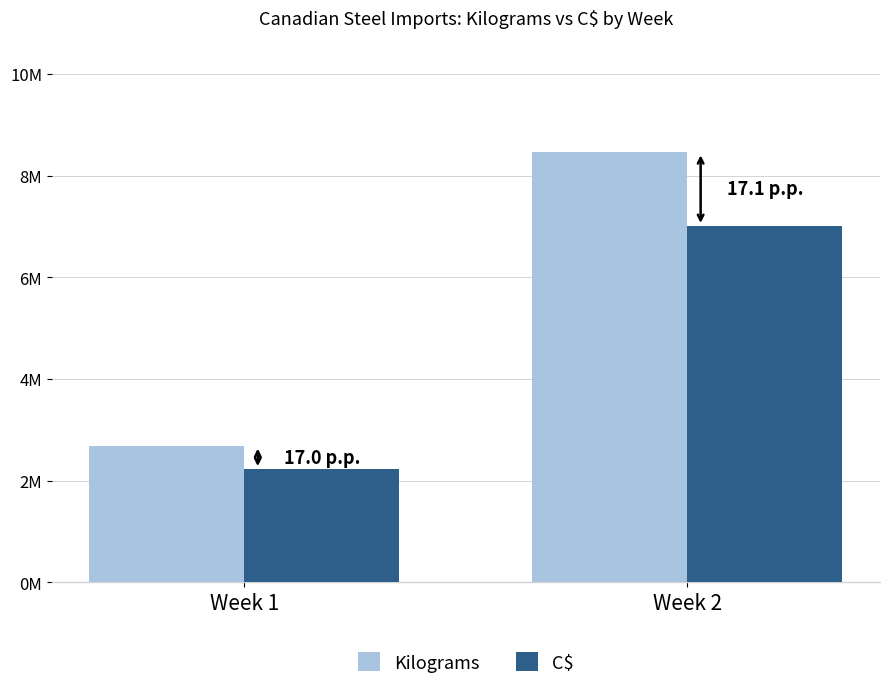

Are the bars grouped side by side (vs. stacked)?

Yes